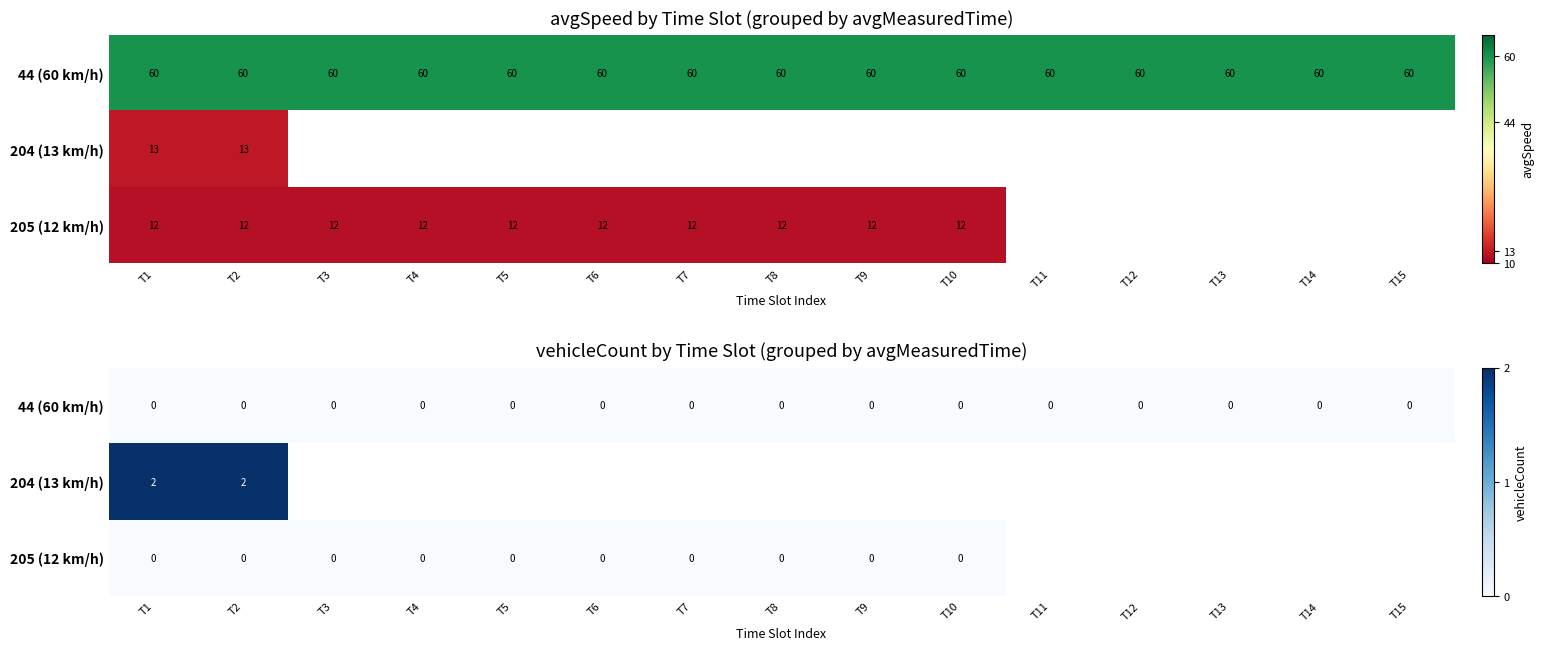

At how many categories does at least one series exceed 0?

2